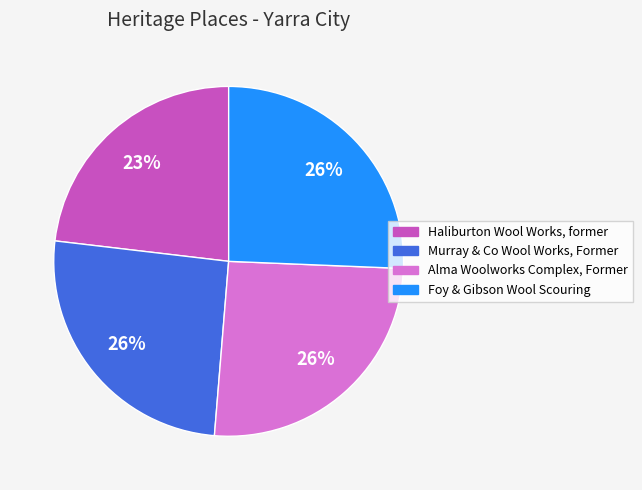

What percentage is the Haliburton Wool Works, former slice, to the nearest percent?

23%